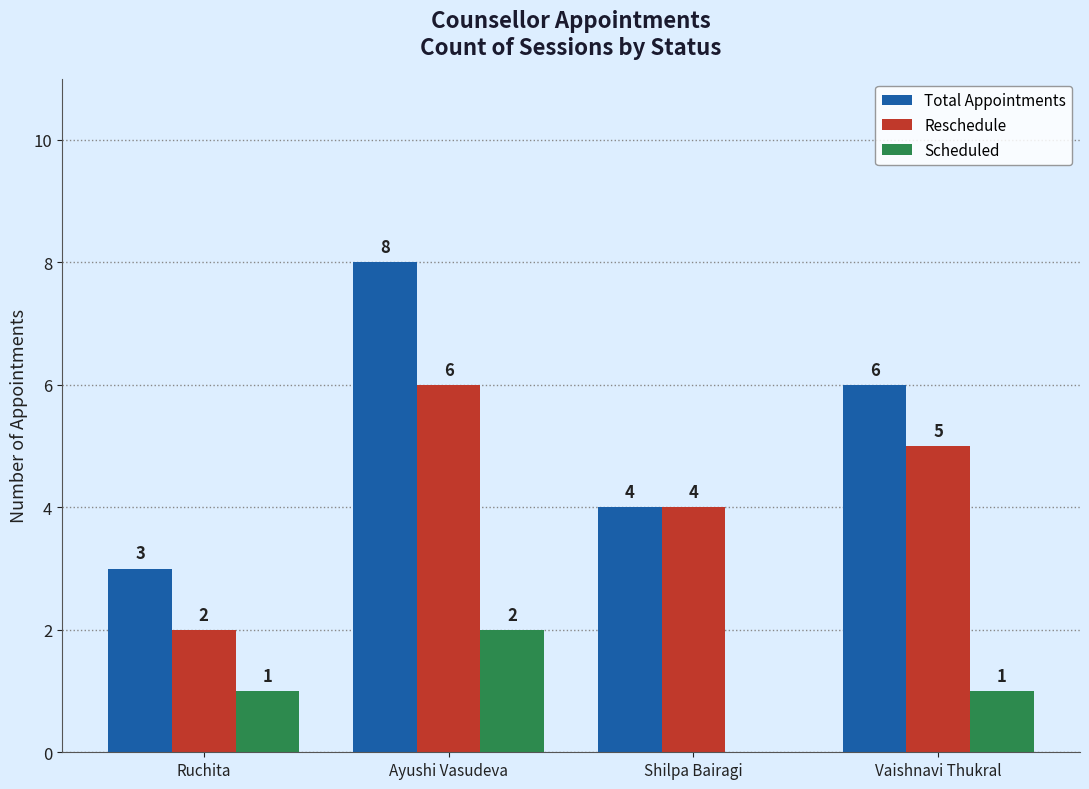

What is the spread (max minus min) of values at Ayushi Vasudeva?

6